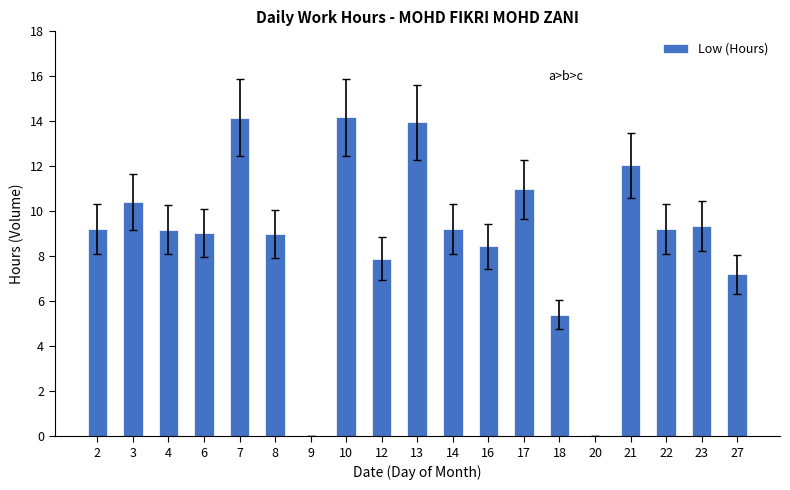

What is the sum of all values?

168.9